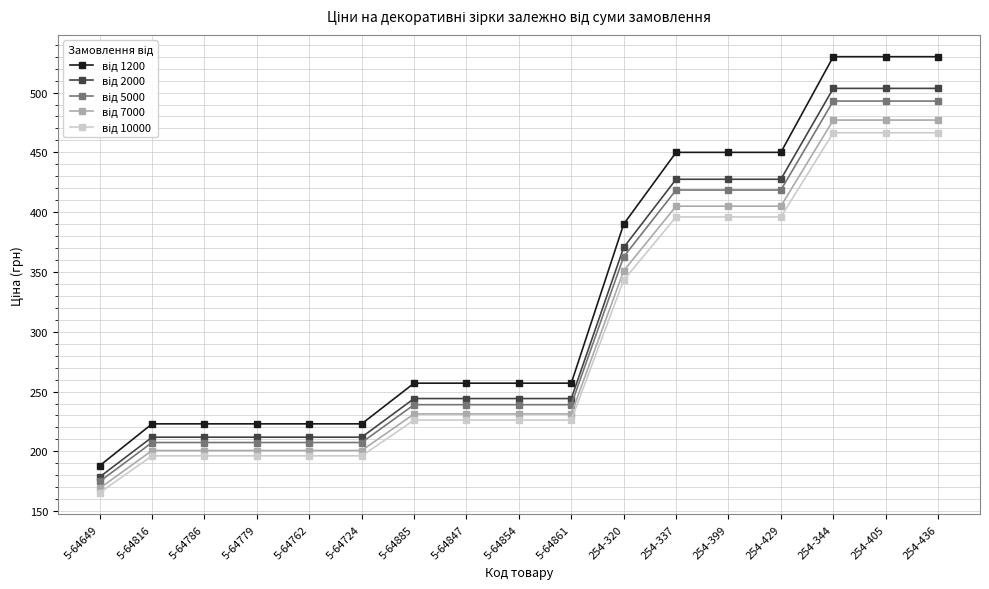

What is the total value across all series at 5-64816?

1039.2